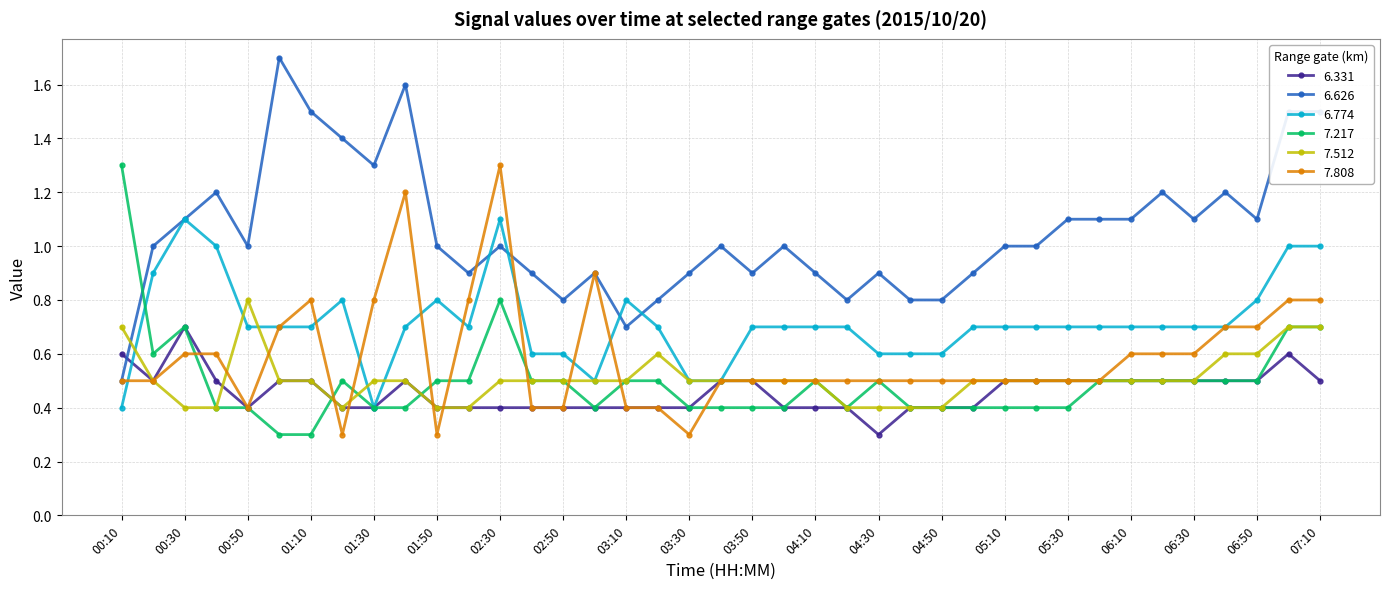

What is the value of the 6.774 point at the 22nd from the left?

0.7